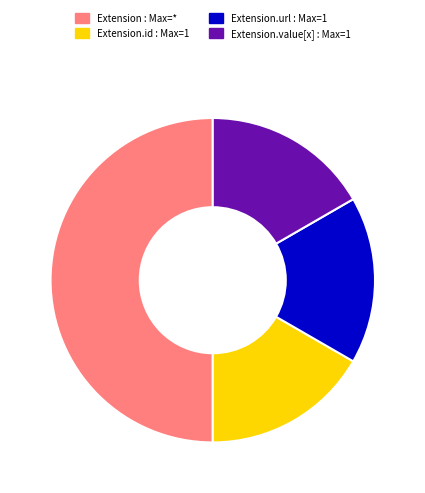

How many slices are in this pie chart?

4